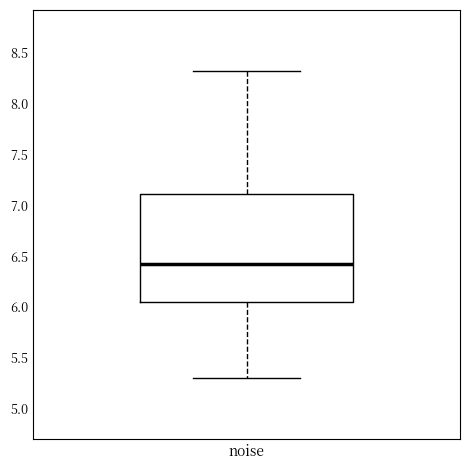

Read this box plot against the y-axis: the position of the median line, the range covered by the box, and the ends of both whiskers. The values are not printed on the chart, so give them approximately, as read against the axis.

median 6.40, box 6.05 to 7.10, whiskers 5.30 to 8.30